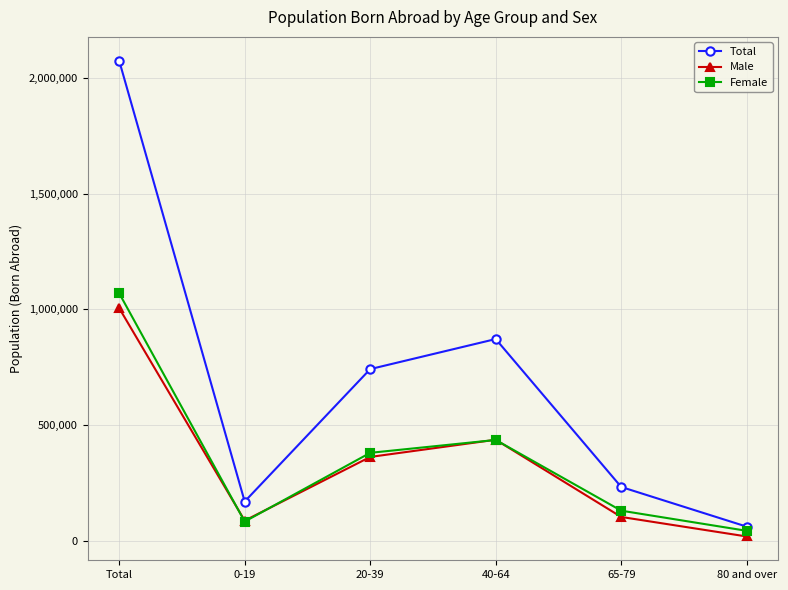

How many values in the Total series are below 741703?

3